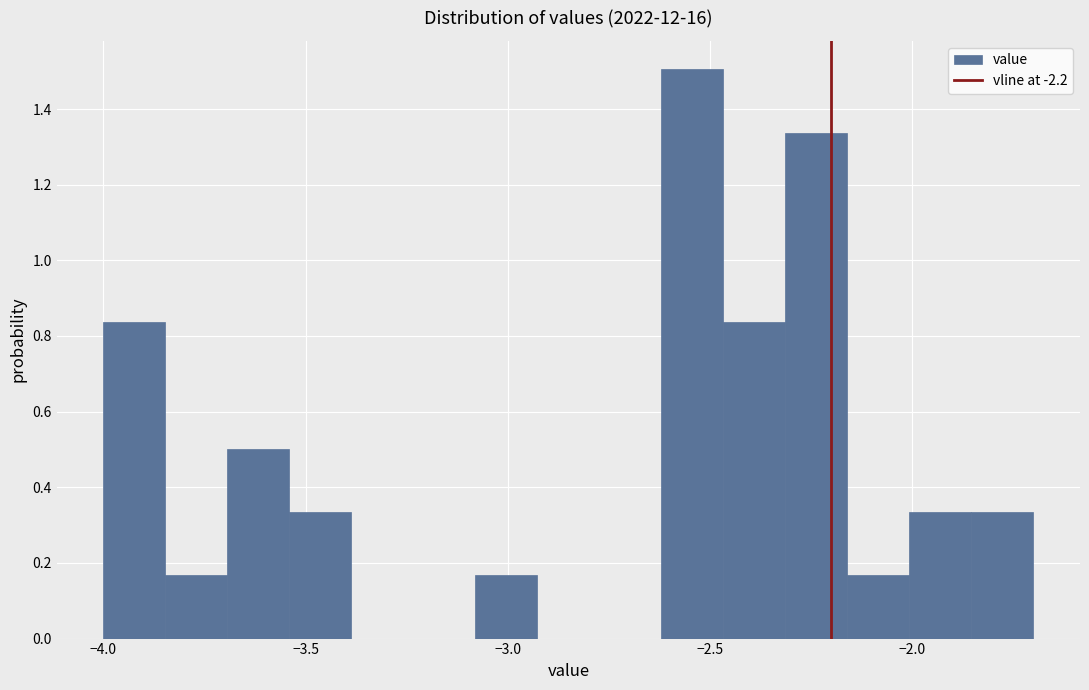

Around what value on the x-axis is the tallest bar? Give the approximate position of its centre, as read against the axis.

-2.55